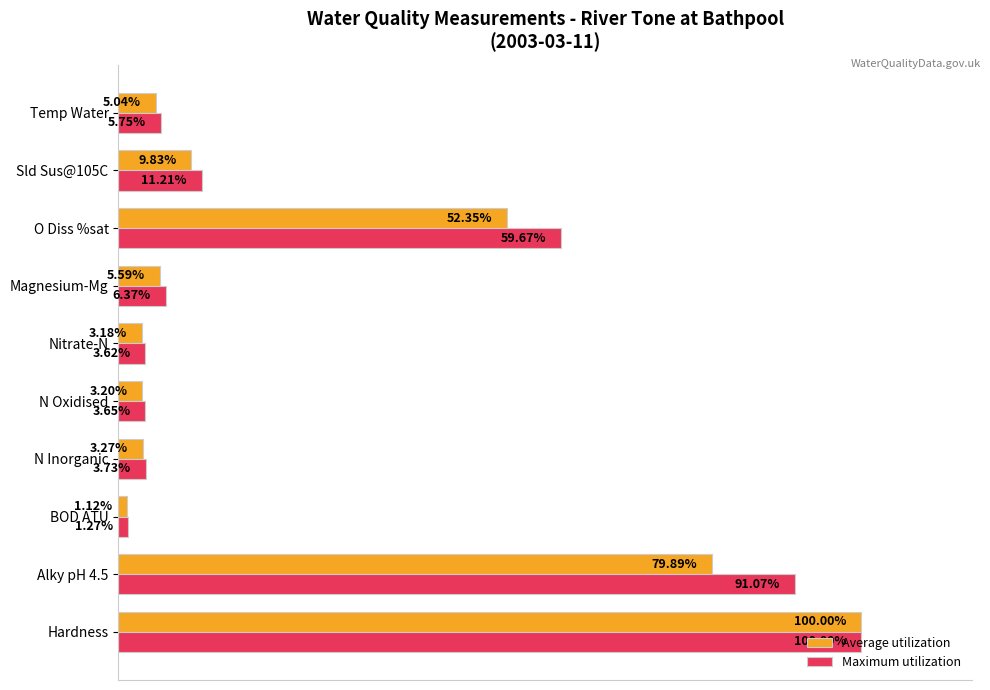

Rank the series by their average value, from highest to lowest.

Maximum utilization, Average utilization